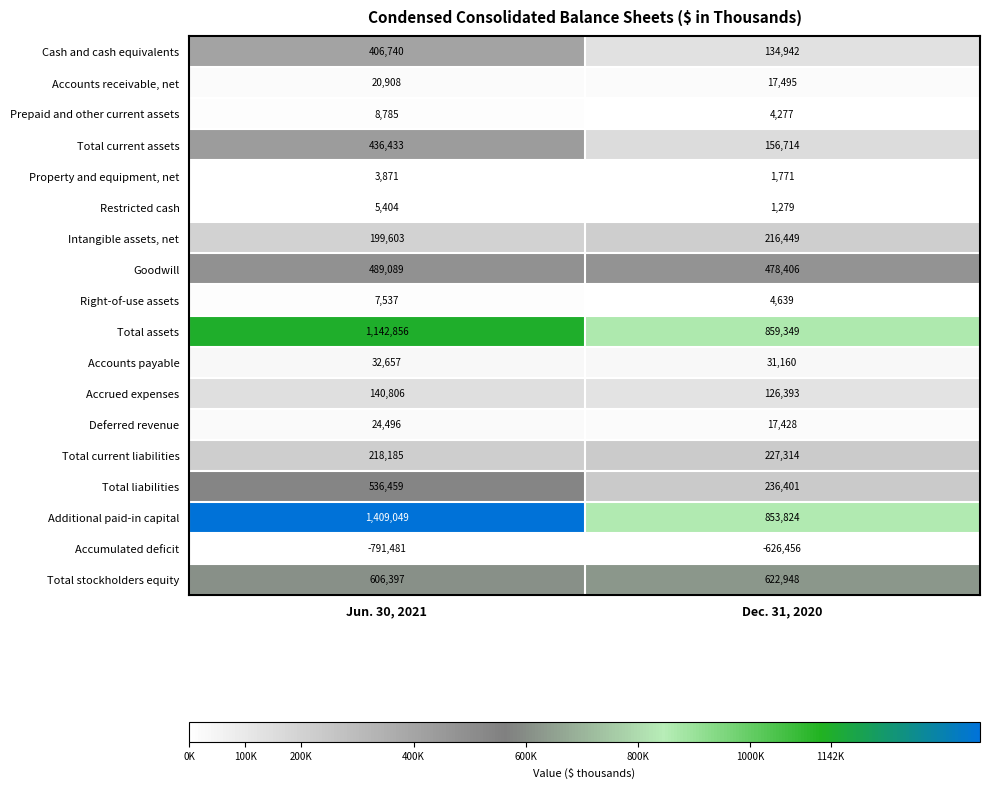

What is the difference between the Additional paid-in capital values at Jun. 30, 2021 and Dec. 31, 2020?

555225